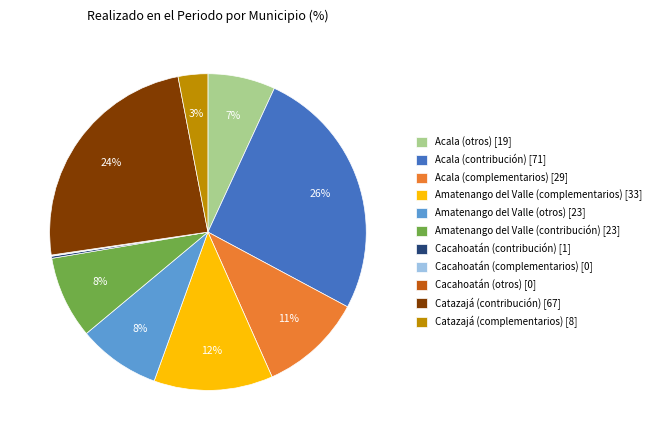

Combined, do Amatenango del Valle (contribución) [23] and Acala (complementarios) [29] account for over 50%?

No